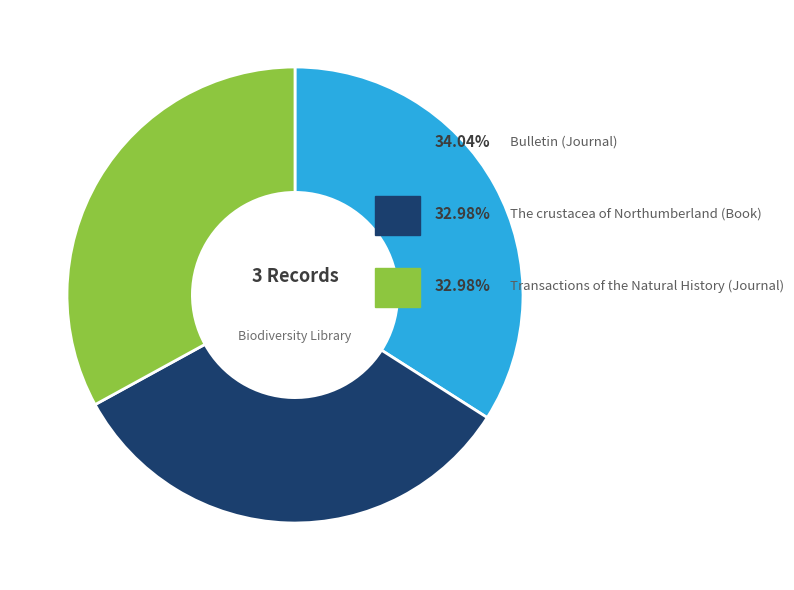

Is there any slice that represents more than half of the pie?

No